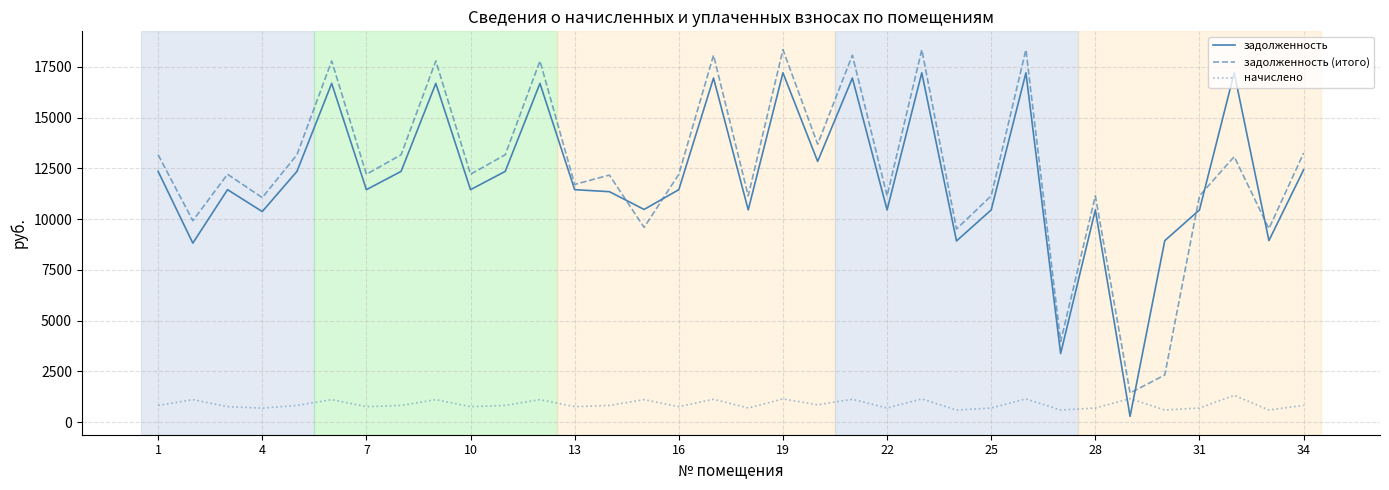

How many categories are shown in the chart?

34